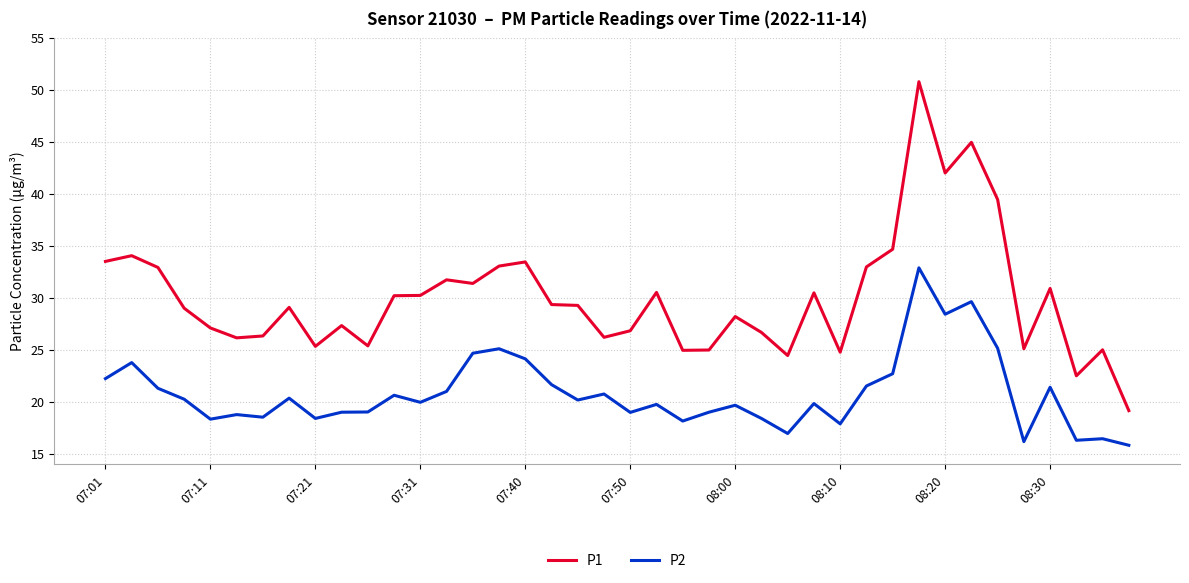

What are all the series names shown in the legend?

P1, P2